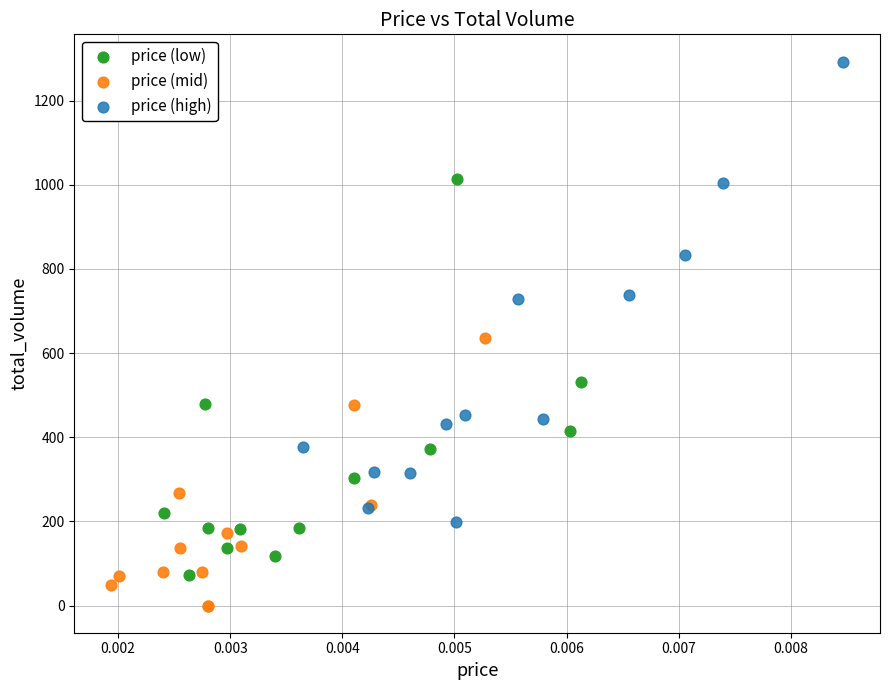

Which series has the widest spread of Y values?

price (high)